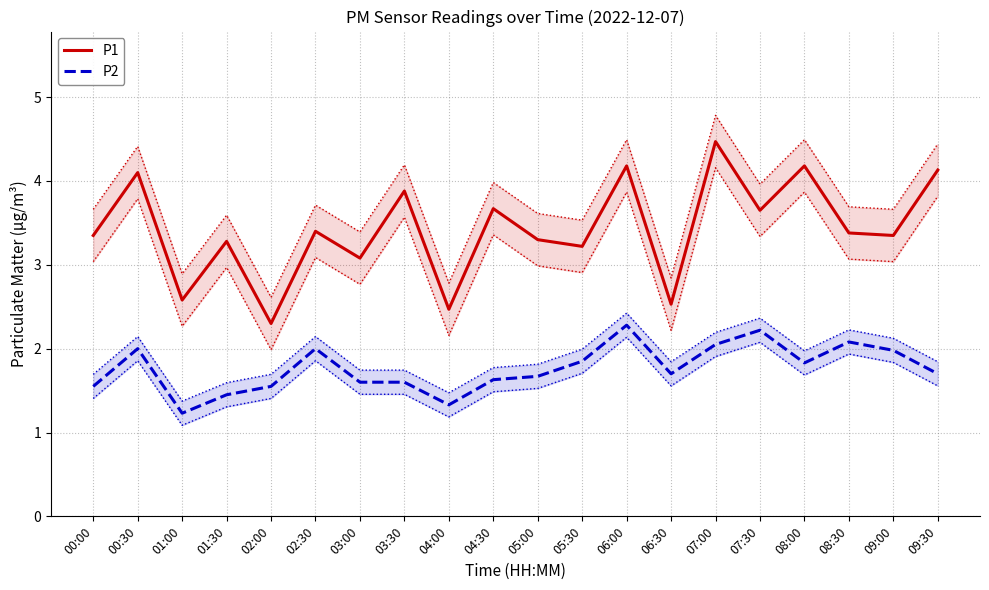

What are all the series names shown in the legend?

P1, P2